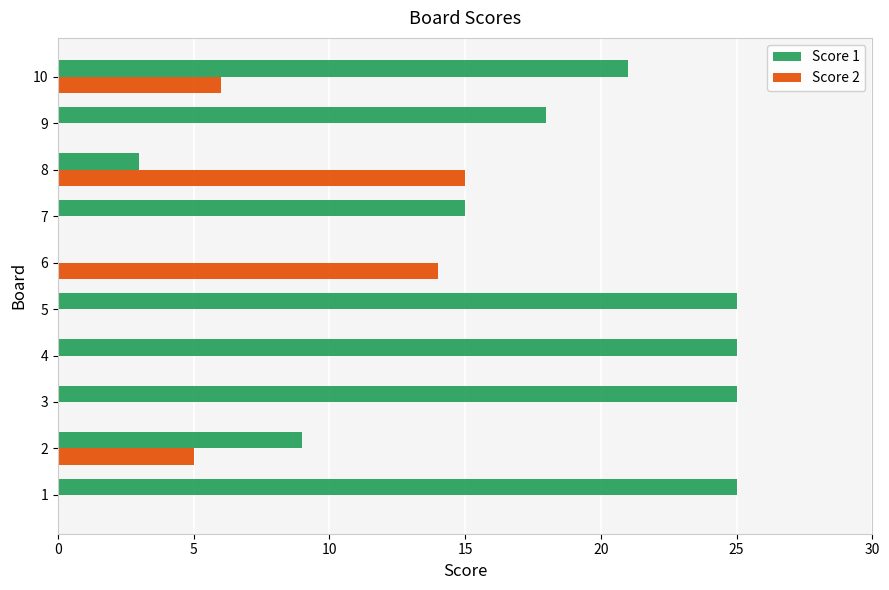

What is the spread (max minus min) of values at 10?

15